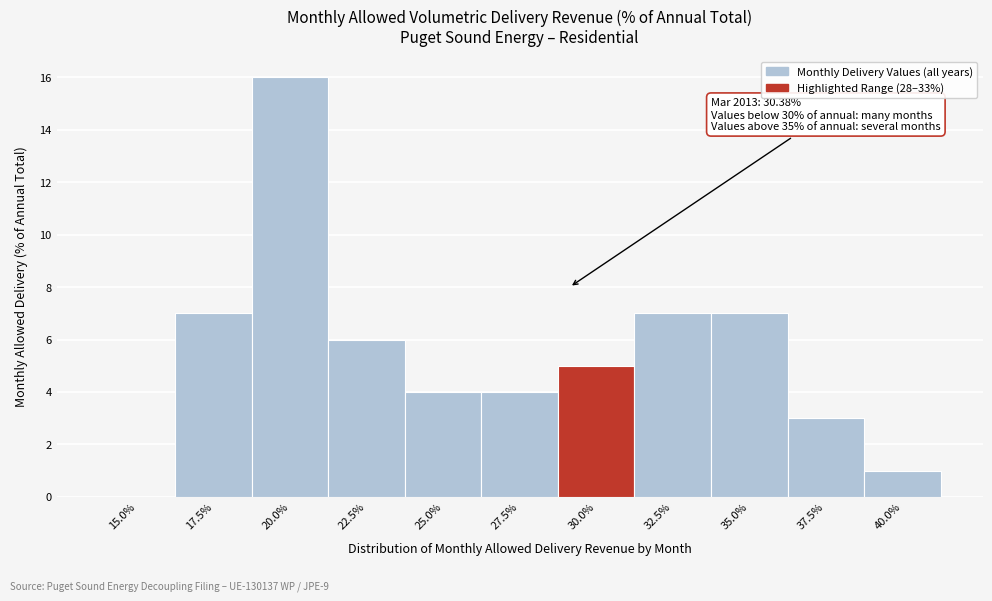

Reading right to left, extract all data points from this chart.

40.0%=1	37.5%=3	35.0%=7	32.5%=7	30.0%=5	27.5%=4	25.0%=4	22.5%=6	20.0%=16	17.5%=7	15.0%=0